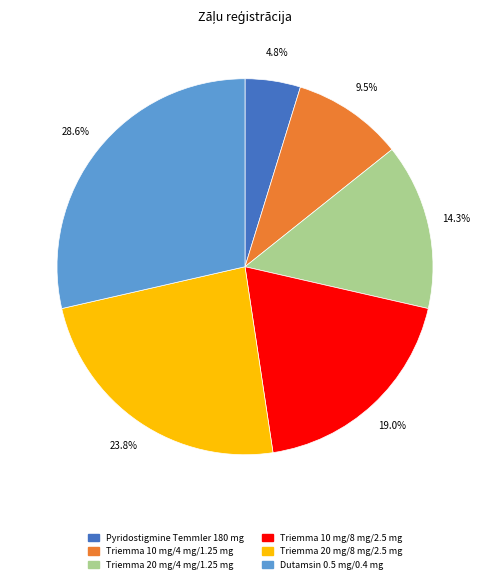

To the nearest percent, what percentage of the pie is Triemma 20 mg/8 mg/2.5 mg?

24%